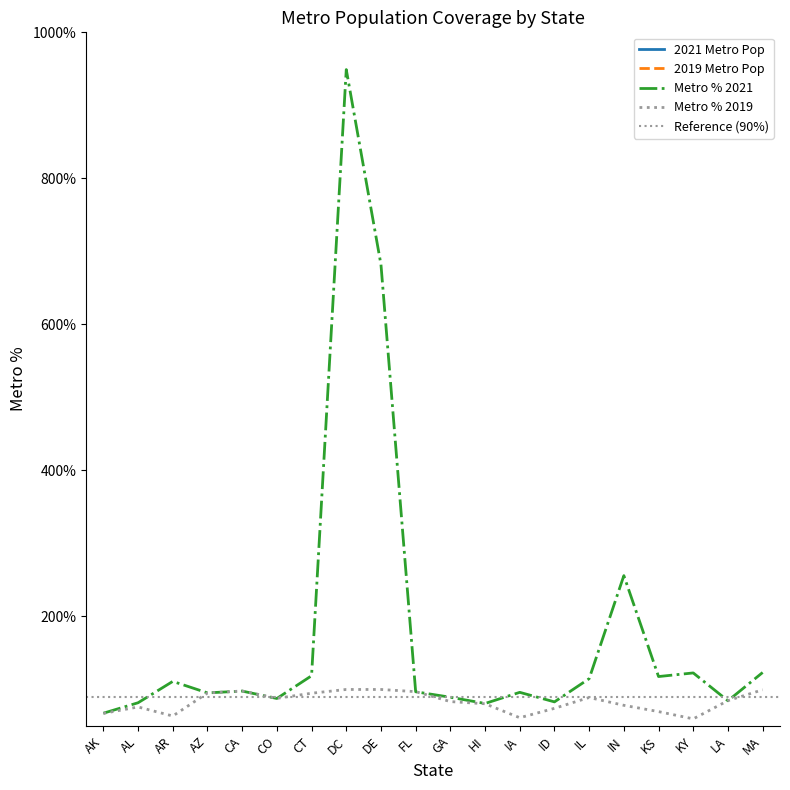

List the labels in order of 2019 Metro Pop value, largest first.

CA, FL, IL, GA, AZ, MA, IN, CO, LA, AL, CT, KY, KS, IA, AR, ID, HI, DE, DC, AK